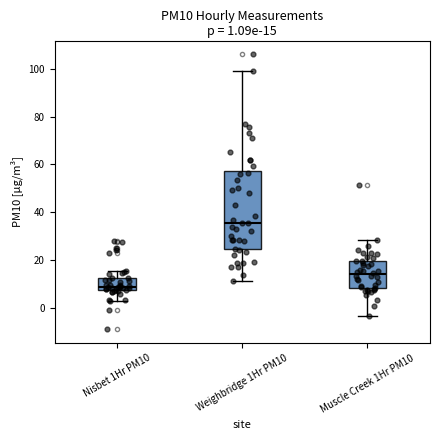

Which box is the tallest, from its lower edge to its upper edge?

Weighbridge 1Hr PM10